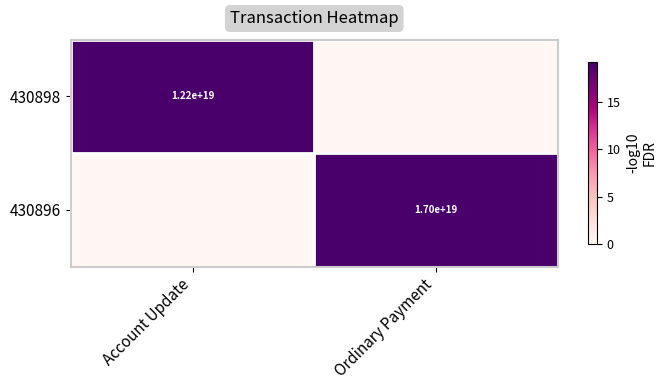

Is the value of 430896 at Ordinary Payment greater than the value of 430898 at Account Update?

Yes